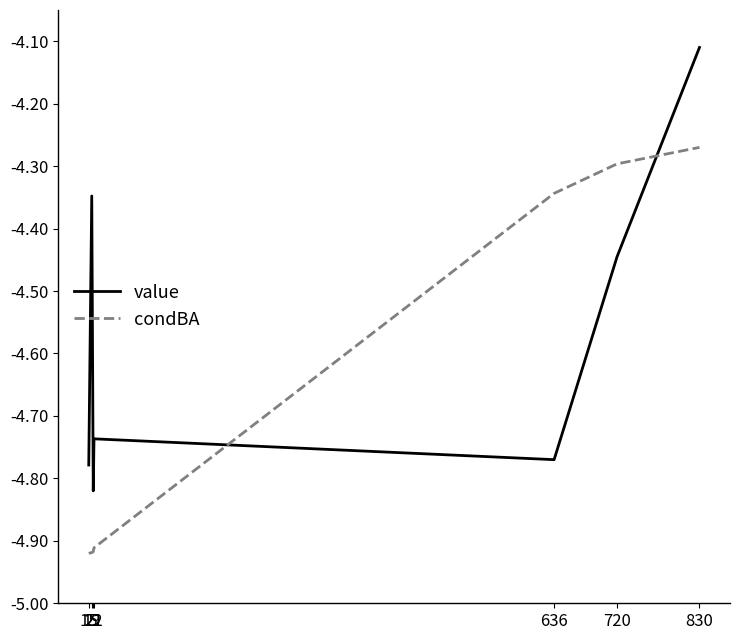

What is the sum of the condBA values at 636 and 22?

-9.3